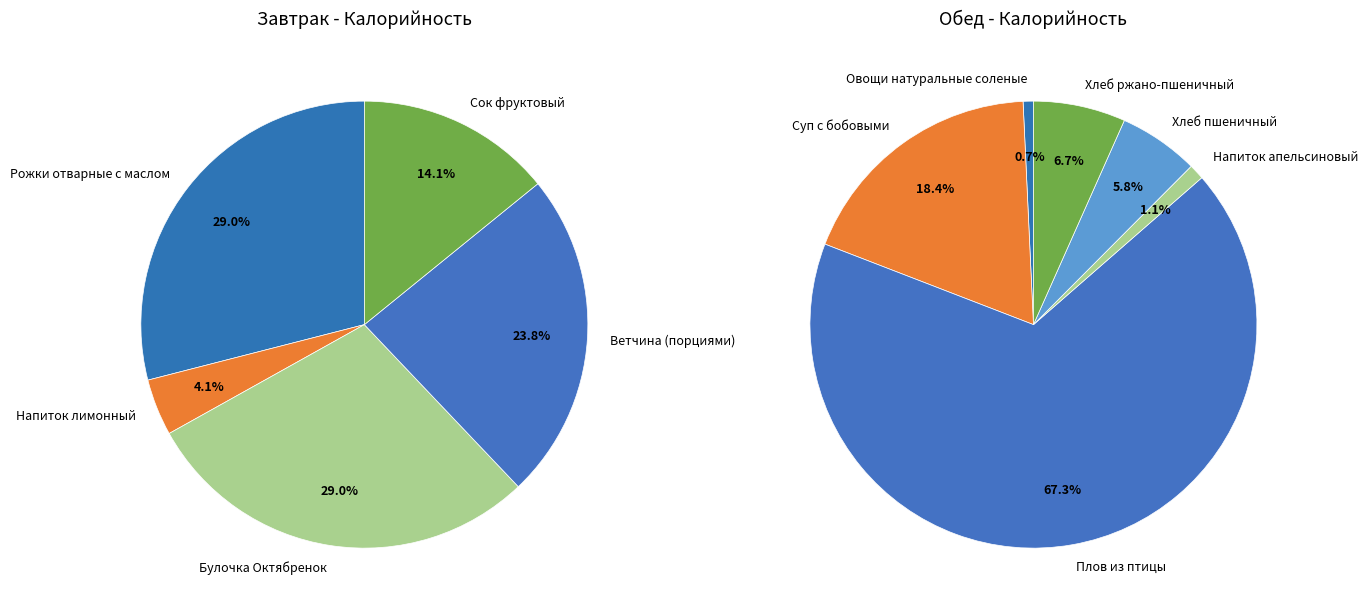

Rank the categories by value from highest to lowest.

Плов из птицы, Рожки отварные с маслом, Булочка Октябренок, Ветчина (порциями), Суп с бобовыми, Сок фруктовый, Хлеб ржано-пшеничный, Хлеб пшеничный, Напиток лимонный, Напиток апельсиновый, Овощи натуральные соленые